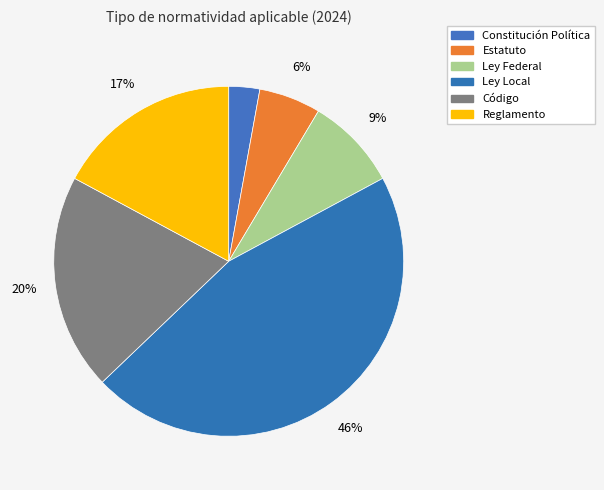

To the nearest percent, what percentage of the pie is Constitución Política?

3%